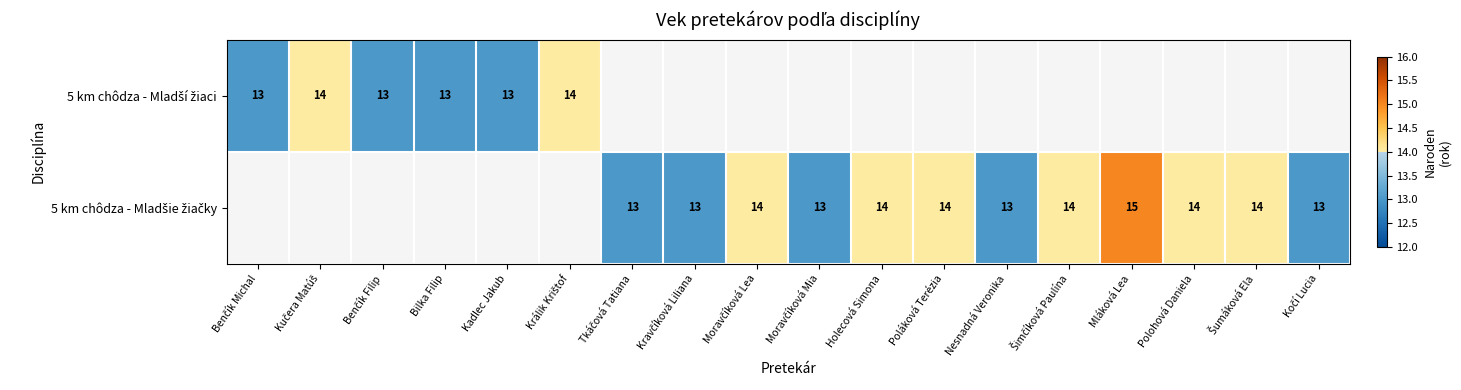

What is the difference between the 5 km chôdza - Mladší žiaci values at Poláková Terézia and Bilka Filip?

13